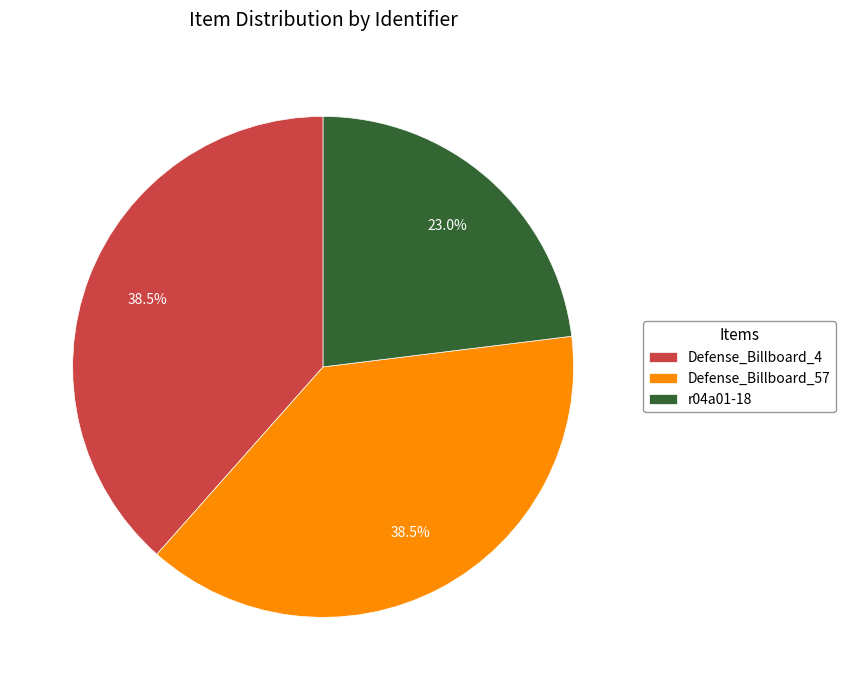

Which has a higher value, Defense_Billboard_4 or r04a01-18?

Defense_Billboard_4